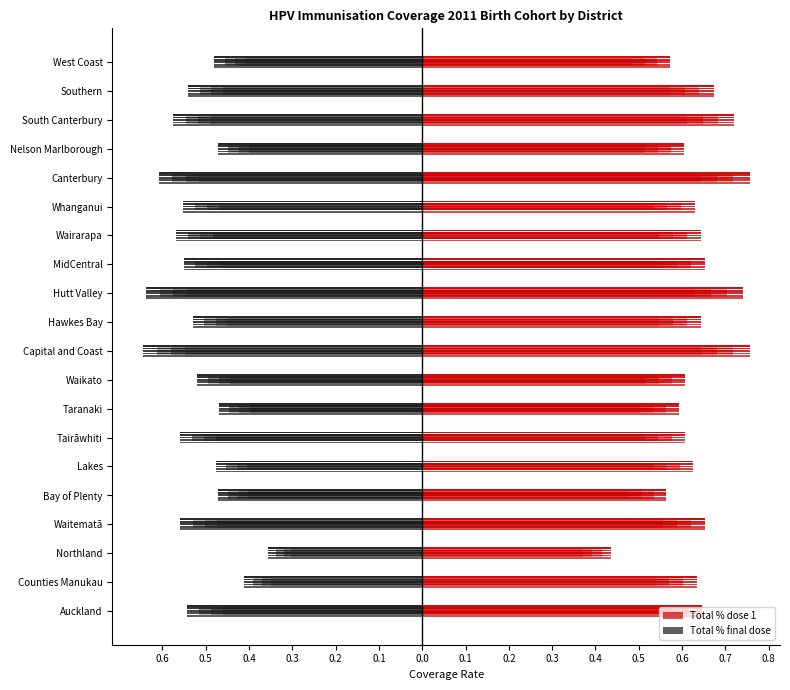

What is the spread (max minus min) of values at Auckland?

1.2